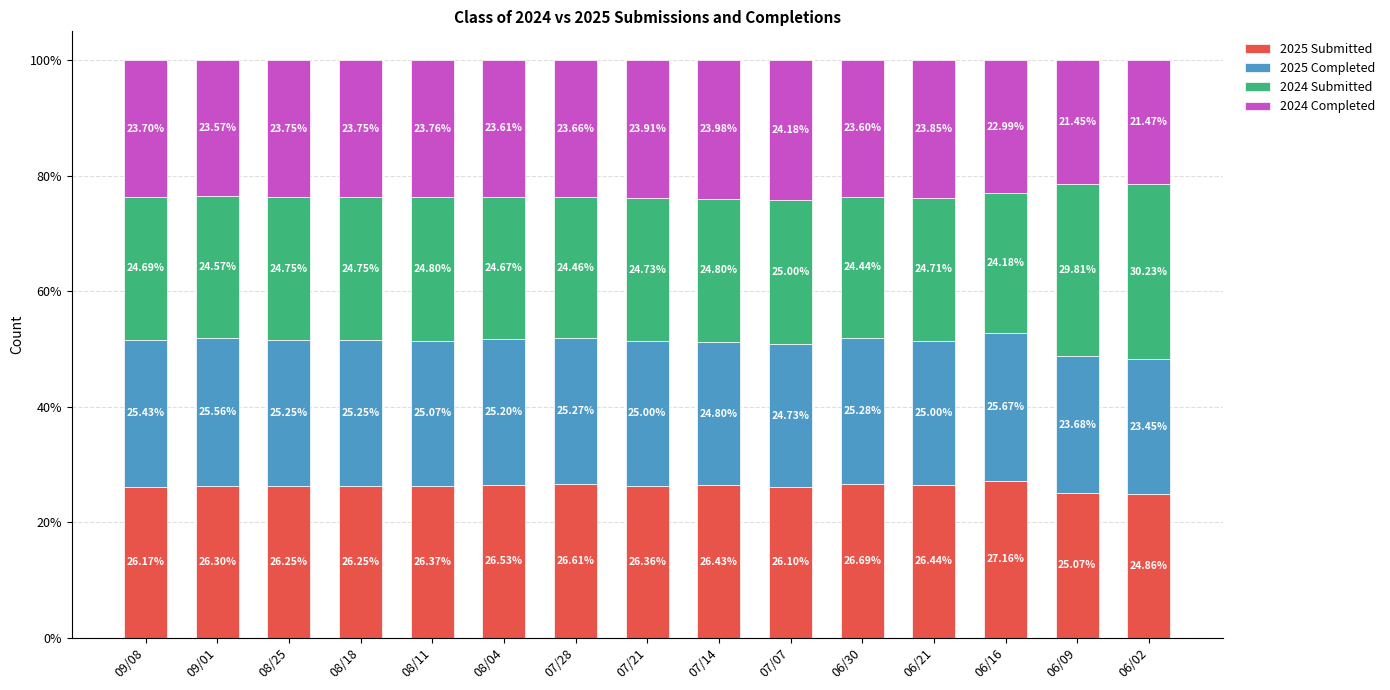

What is the average value of the 2025 Submitted series?

26.2